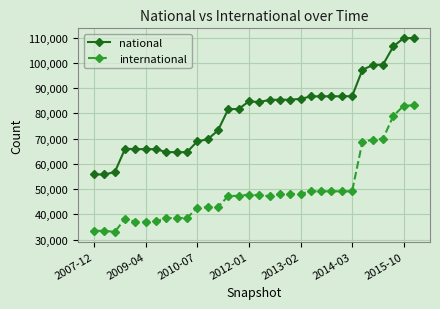

Which series has the largest range (max minus min)?

national